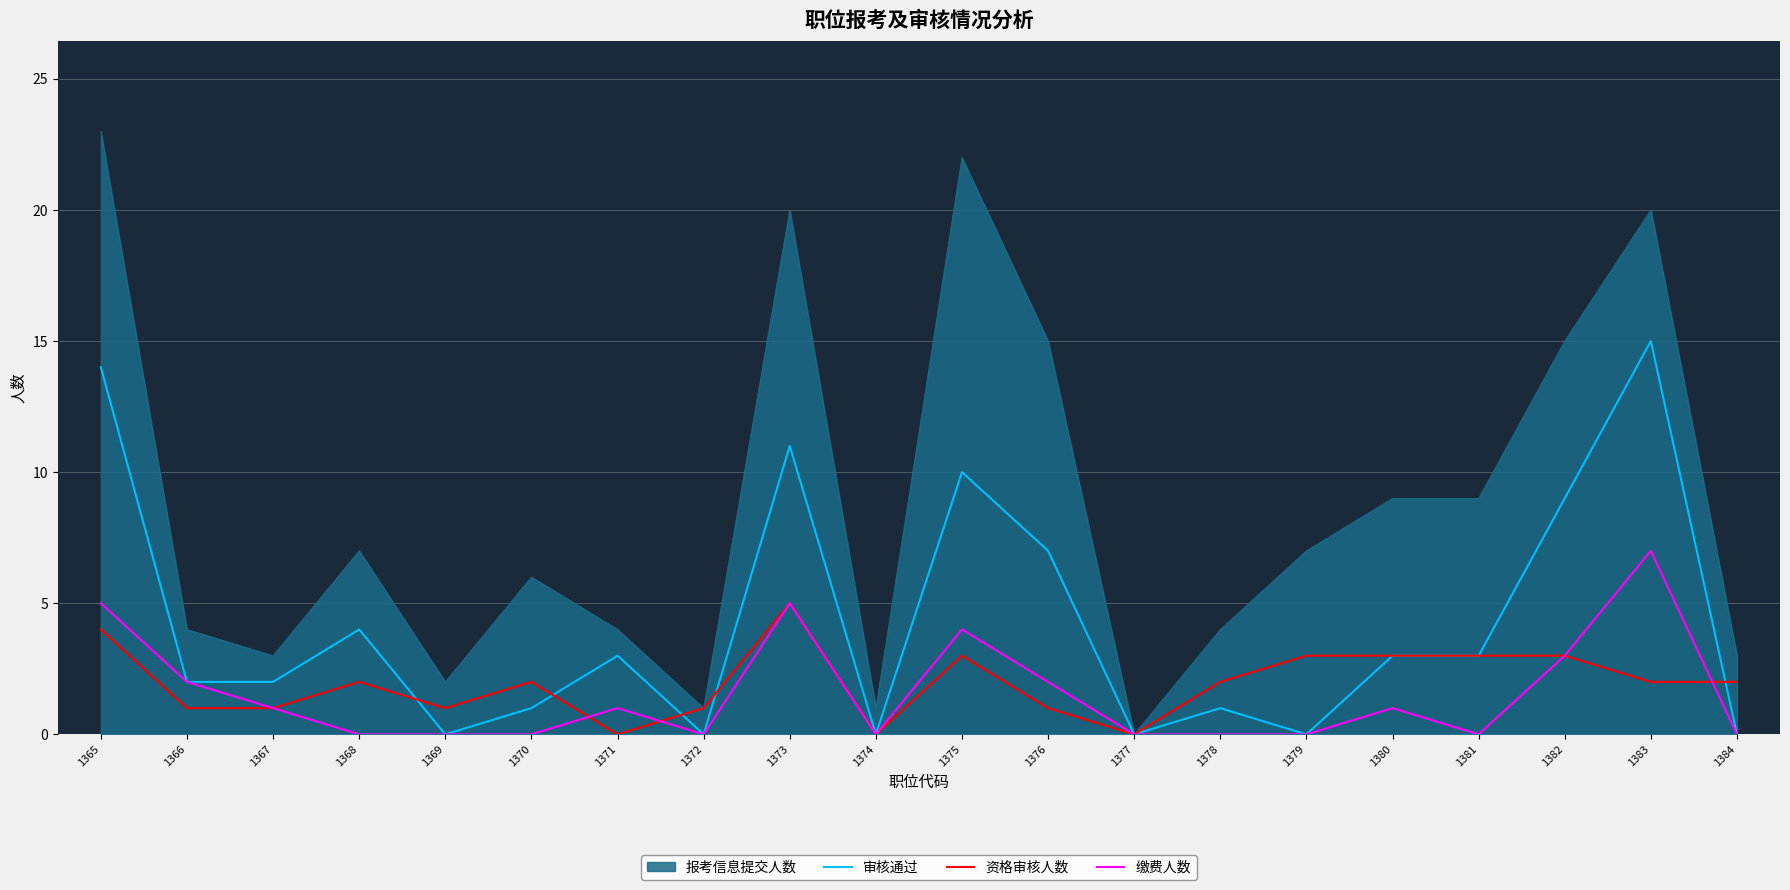

What is the difference between the maximum and minimum values in the 审核通过 series?

15